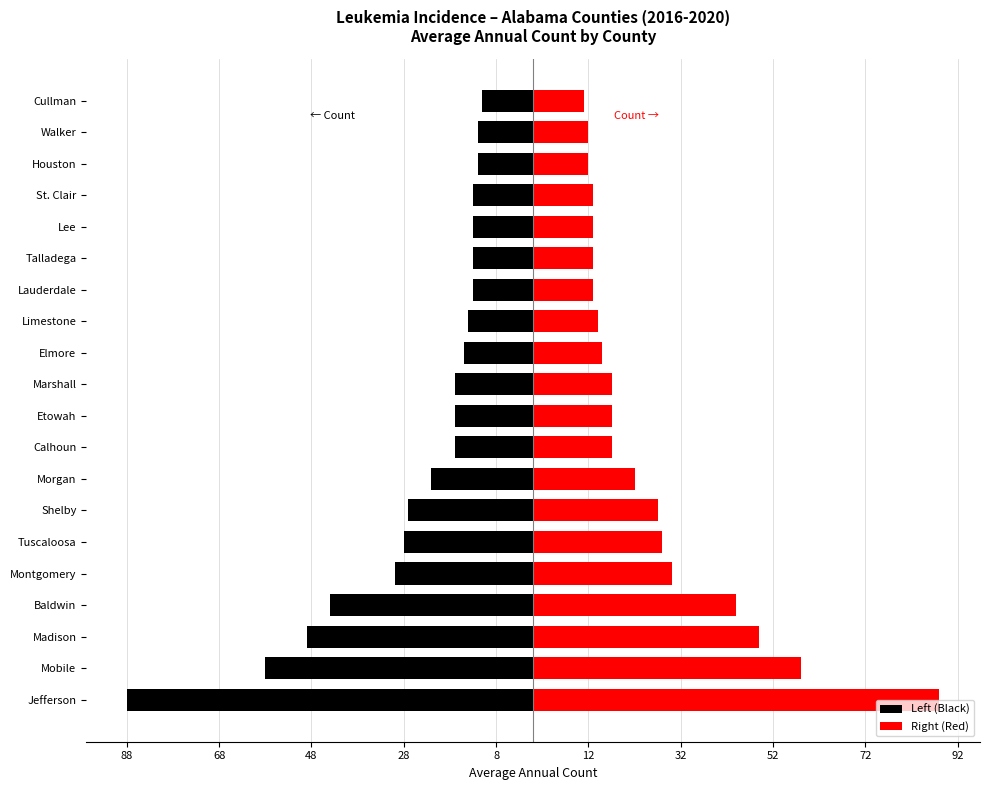

How many values in the Left (Black) series exceed -17?

9